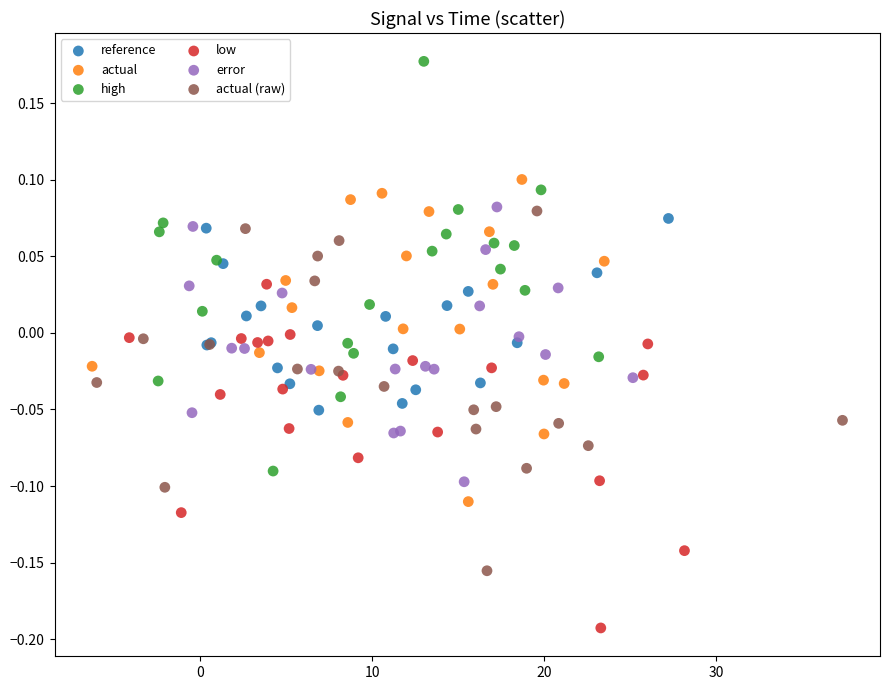

Which series has the largest Y range (max minus min)?

high